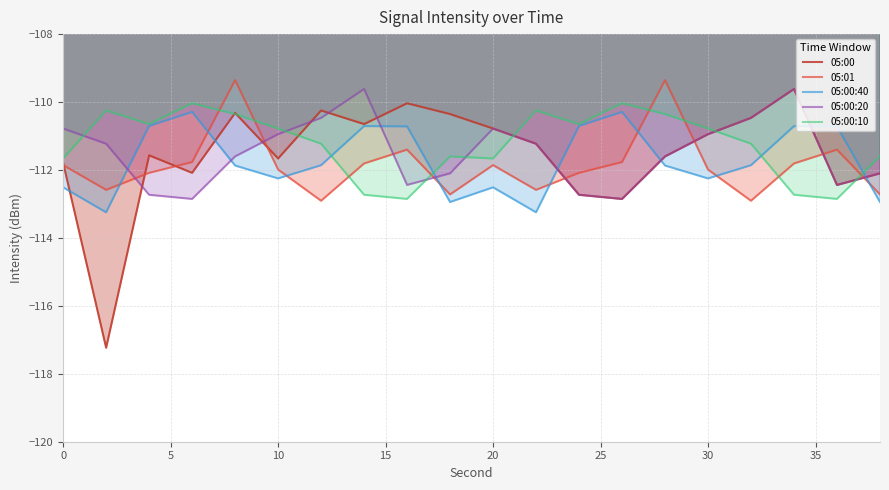

What is the difference between the maximum and minimum values in the 05:01 series?

3.6